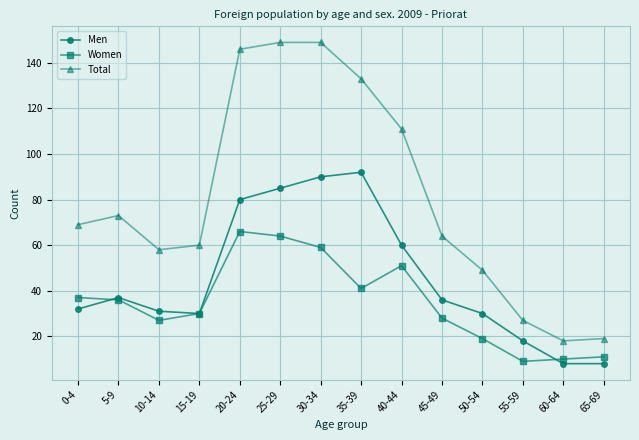

What is the value of the Men point at the 12th from the left?

18